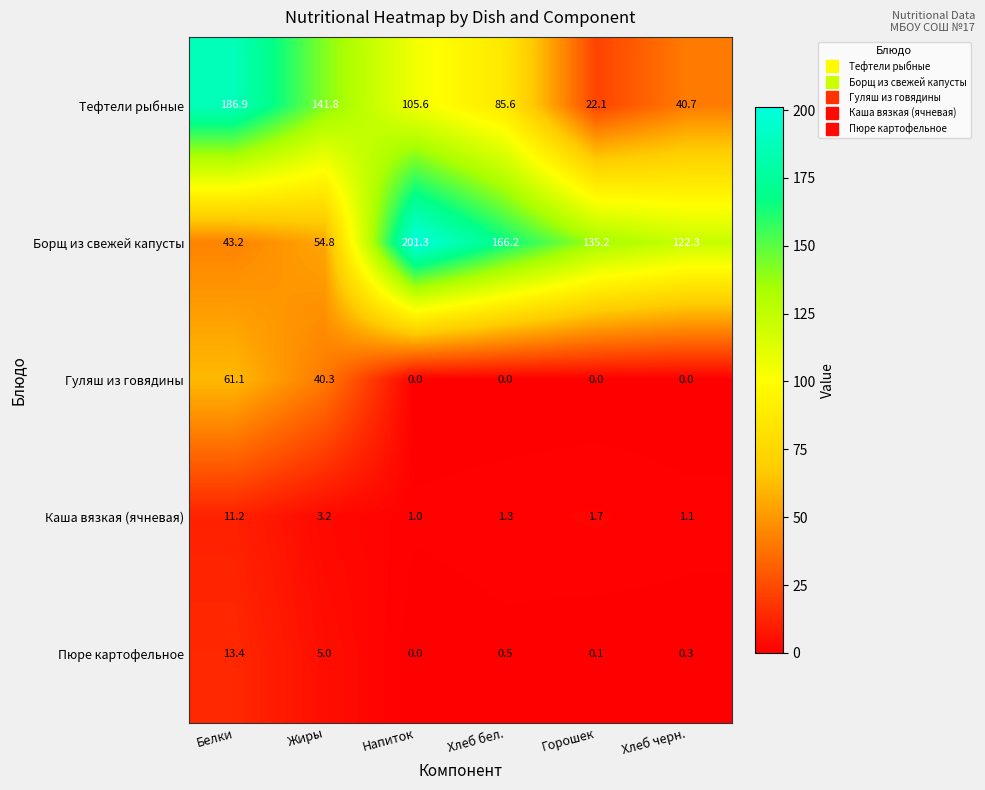

What is the difference between the highest and lowest values at Жиры?

138.6